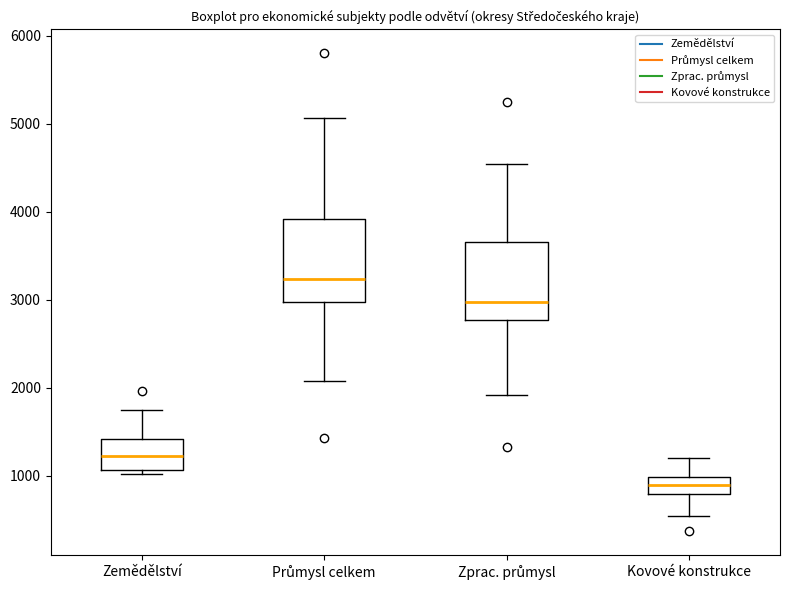

Reading left to right, read every box against the y-axis: the position of its median line, the range the box covers, and the ends of its whiskers. The values are not printed on the chart, so give them approximately, as read against the axis.

Zemědělství: median 1200, box 1100 to 1400, whiskers 1000 to 1800
Průmysl celkem: median 3200, box 3000 to 3900, whiskers 2100 to 5100
Zprac. průmysl: median 3000, box 2800 to 3700, whiskers 1900 to 4500
Kovové konstrukce: median 900, box 800 to 1000, whiskers 500 to 1200